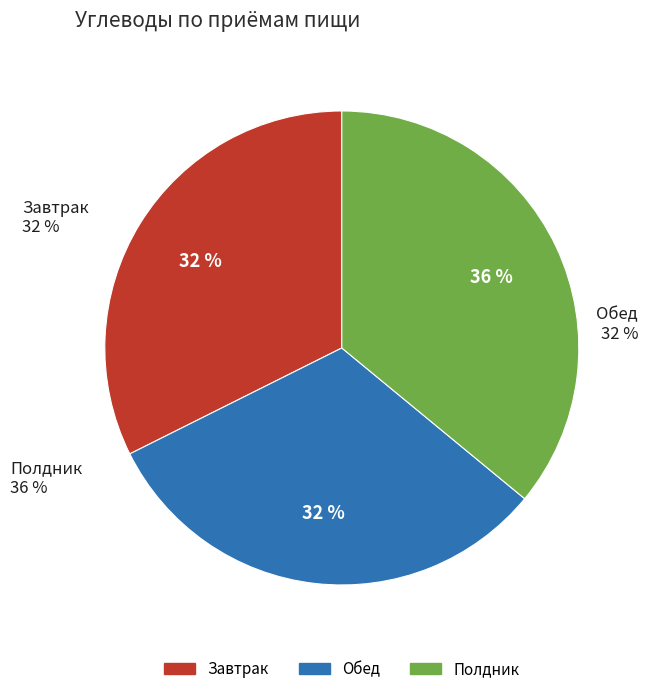

What is the ratio of the value at Обед to the value at Полдник?

0.9